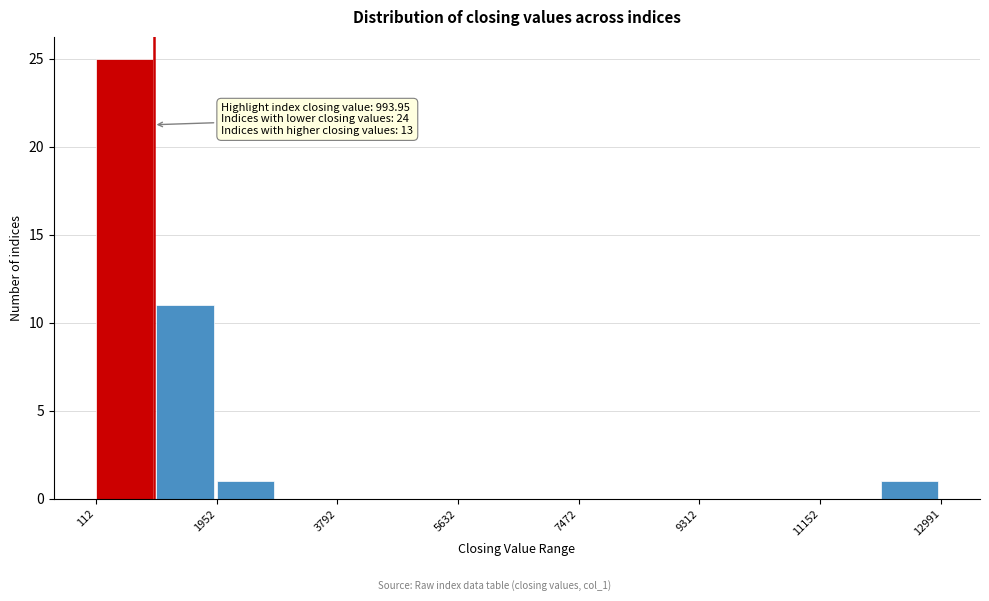

Over which range of the x-axis is the bar tallest?

200 to 1000